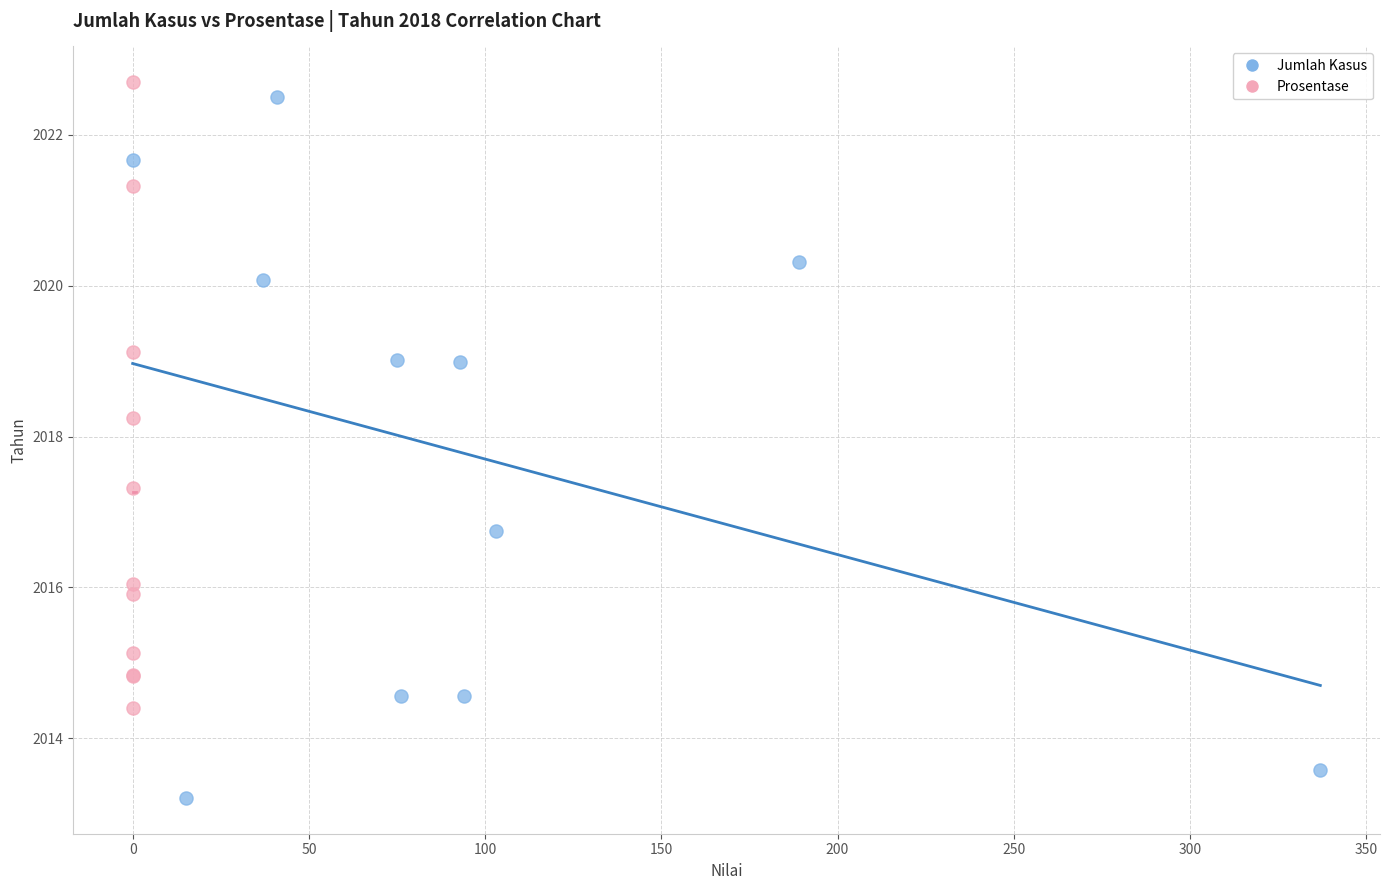

What are all the series names shown in the legend?

Jumlah Kasus, Prosentase